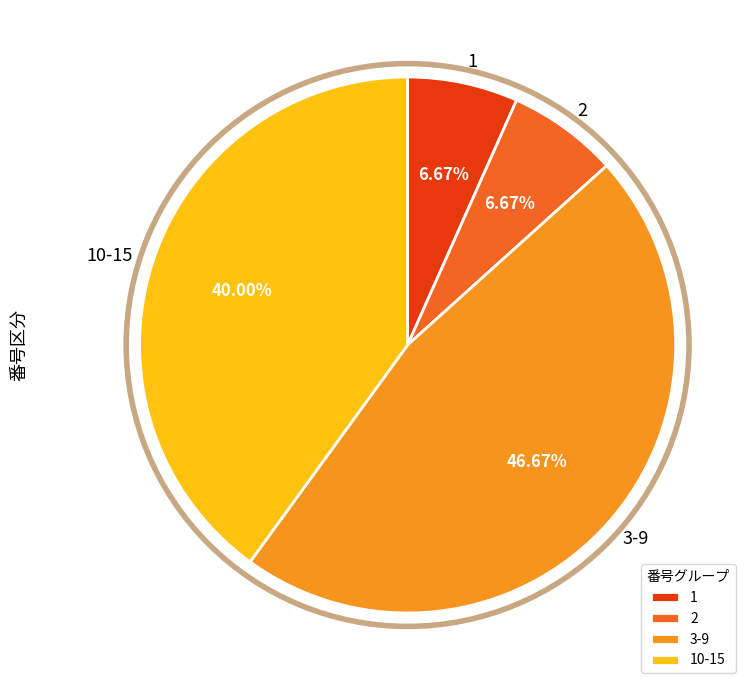

Is there a majority slice in this chart?

No